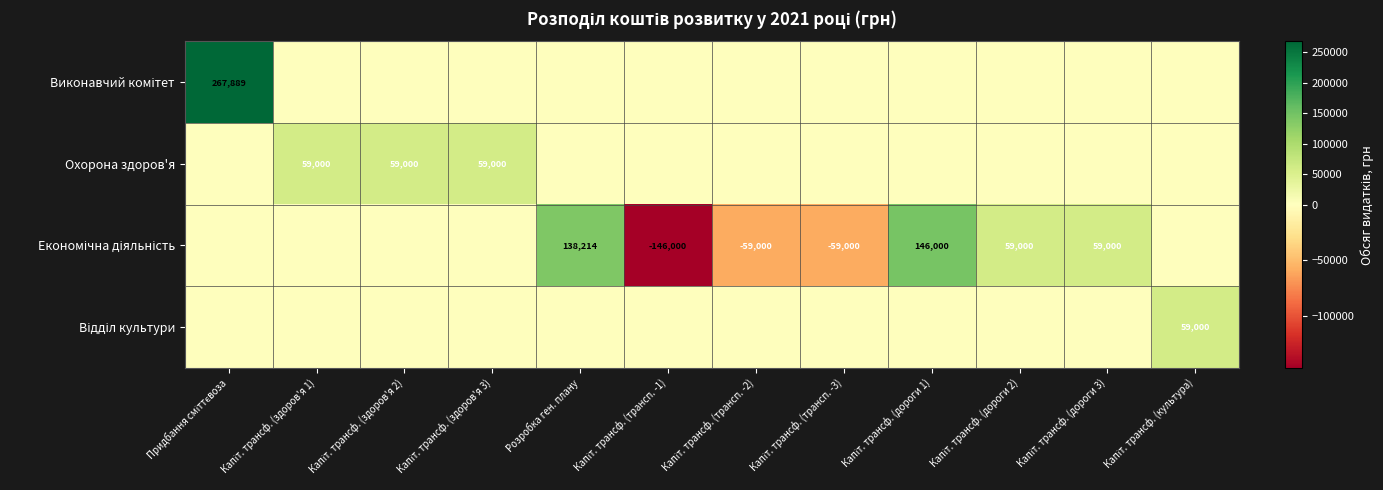

What is the total value across all series at Капіт. трансф. (здоров'я 1)?

59000